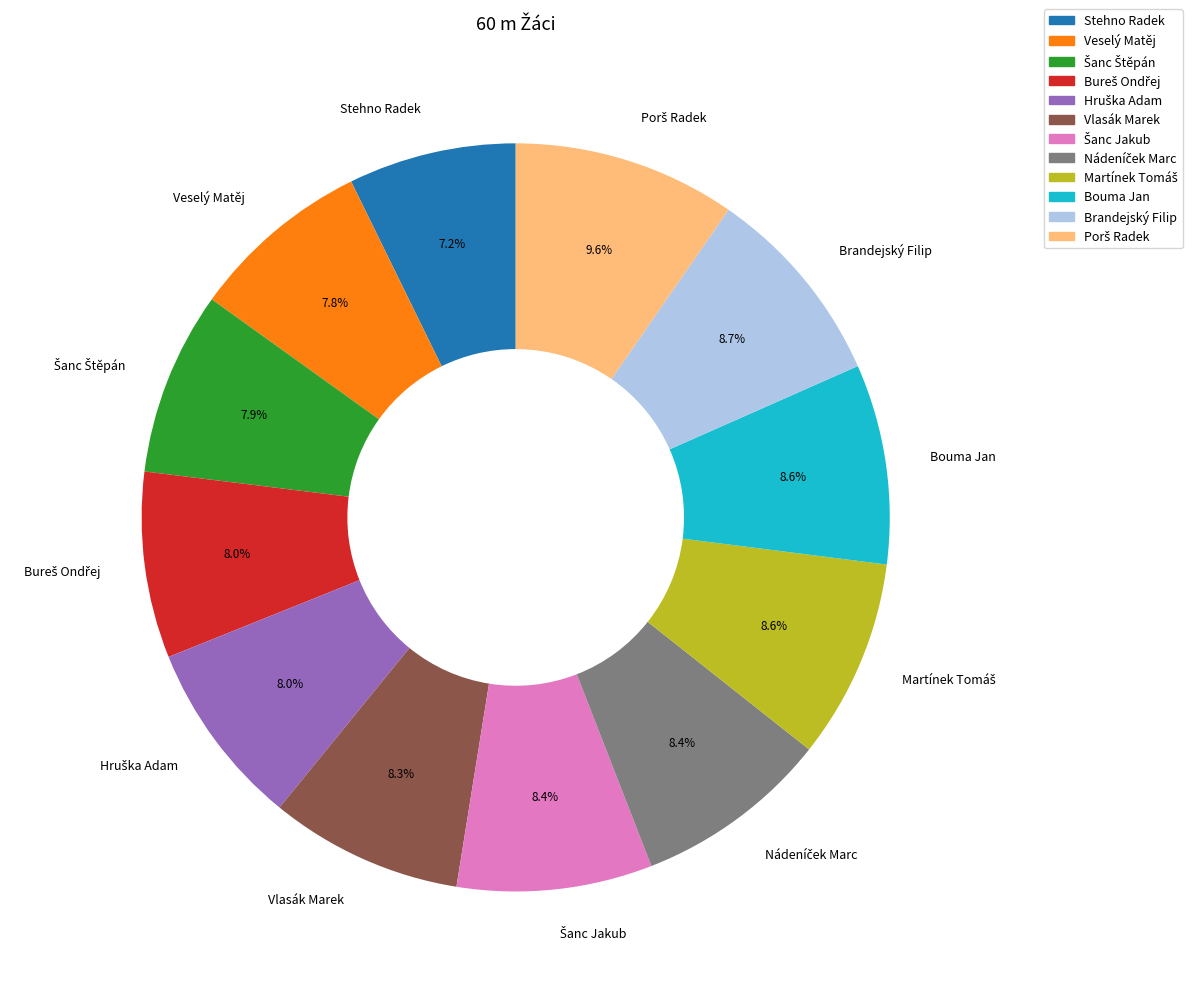

Does any single category account for the majority?

No